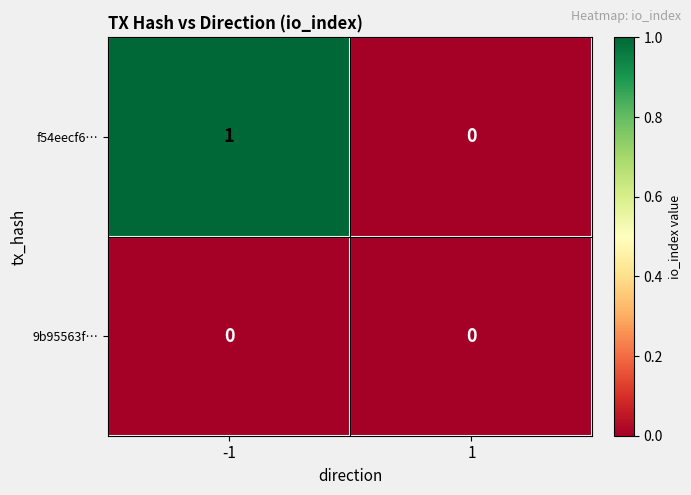

The 9b95563f… series shows 0 at -1. True or false?

True